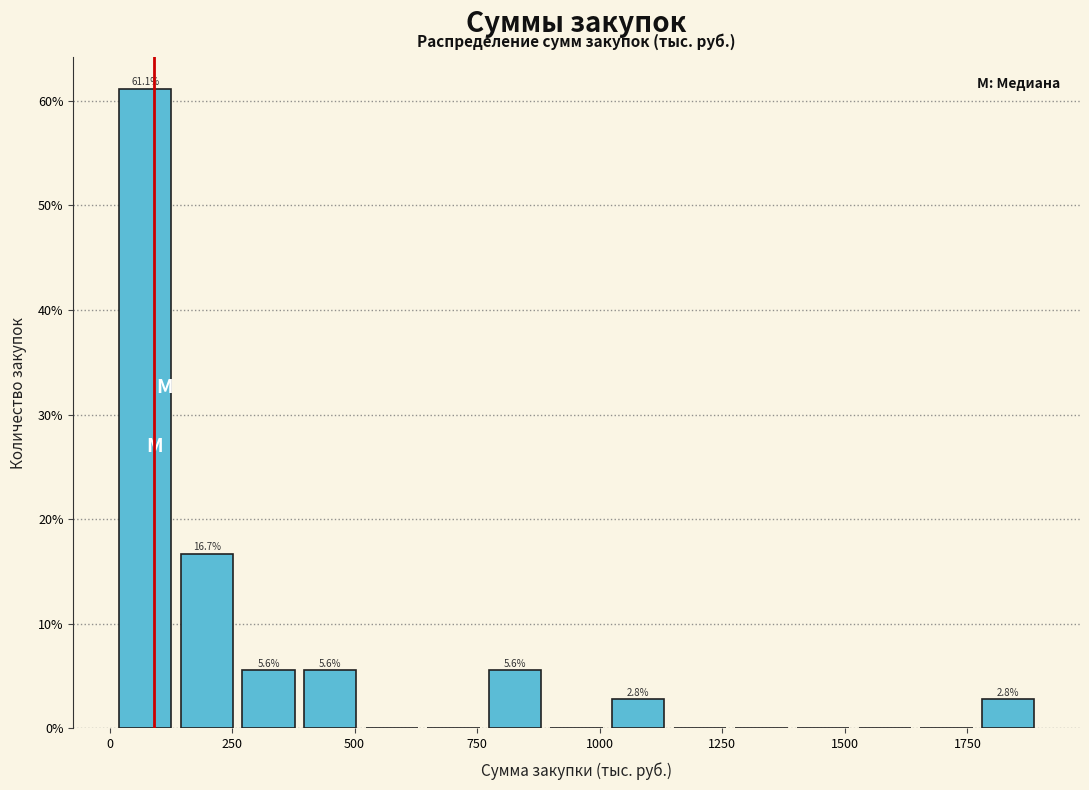

Read against the x-axis, roughly where is the centre of the tallest bar?

50